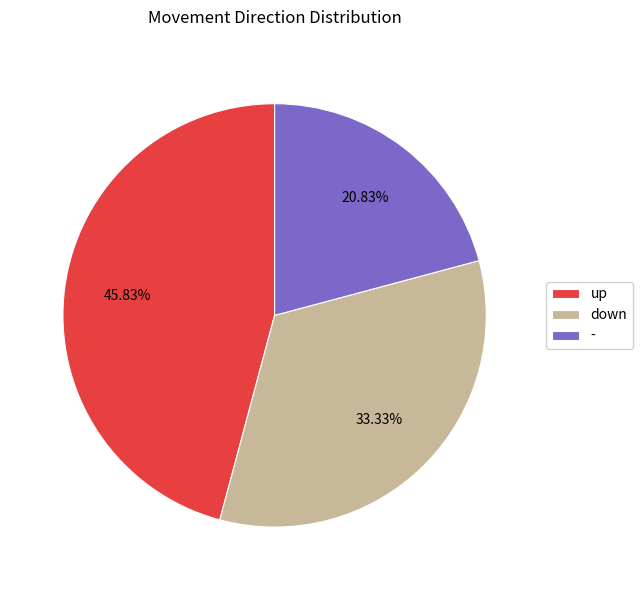

The up slice represents 46% of the pie. True or false?

True